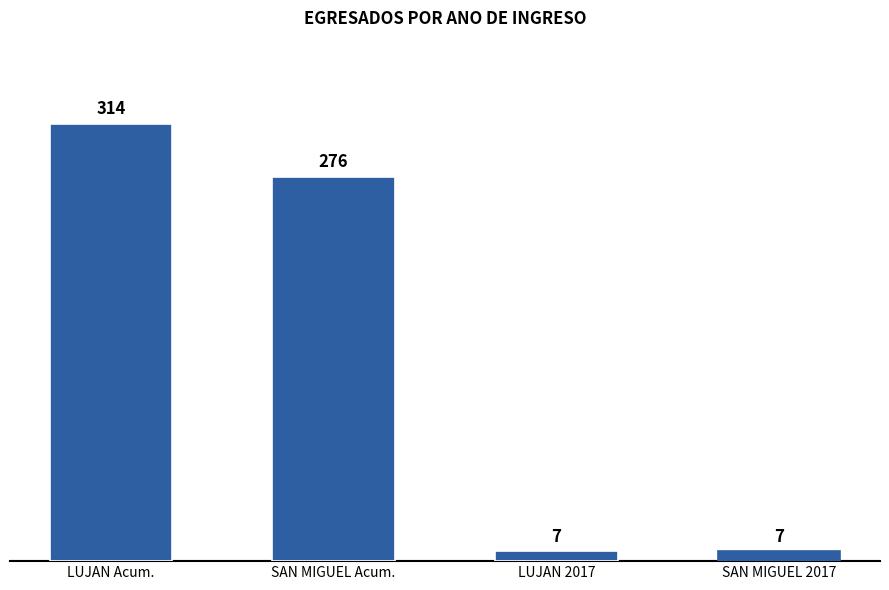

What is the greatest value displayed?

314